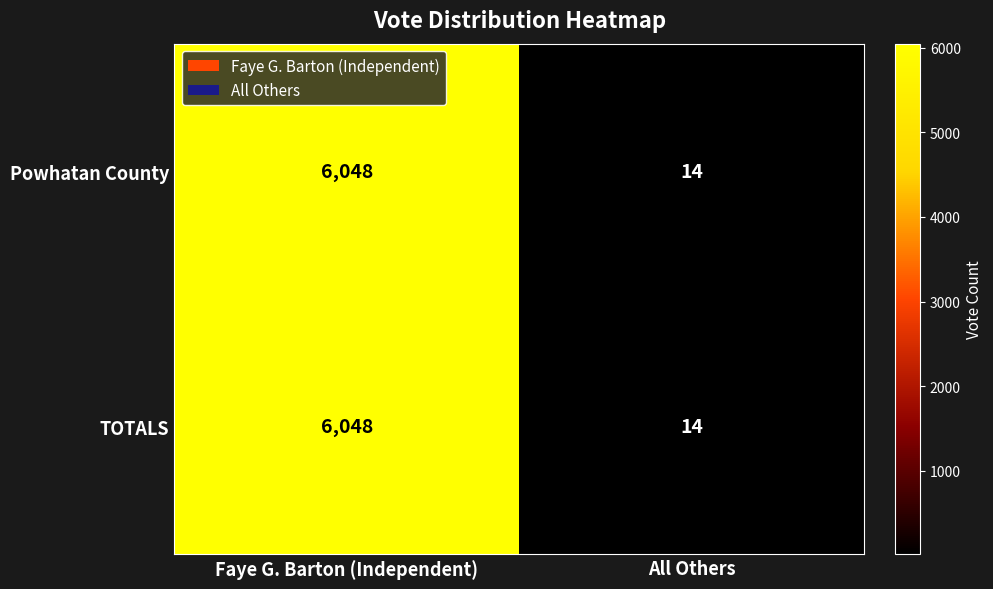

What value does the TOTALS series have at Faye G. Barton (Independent)?

6048